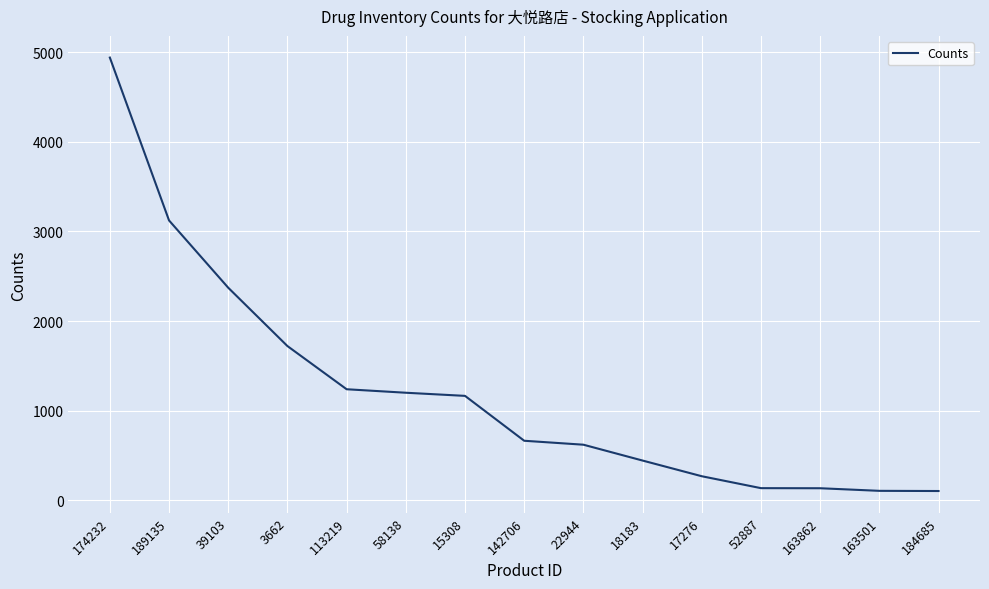

The chart shows a value of 103 at 184685. True or false?

True